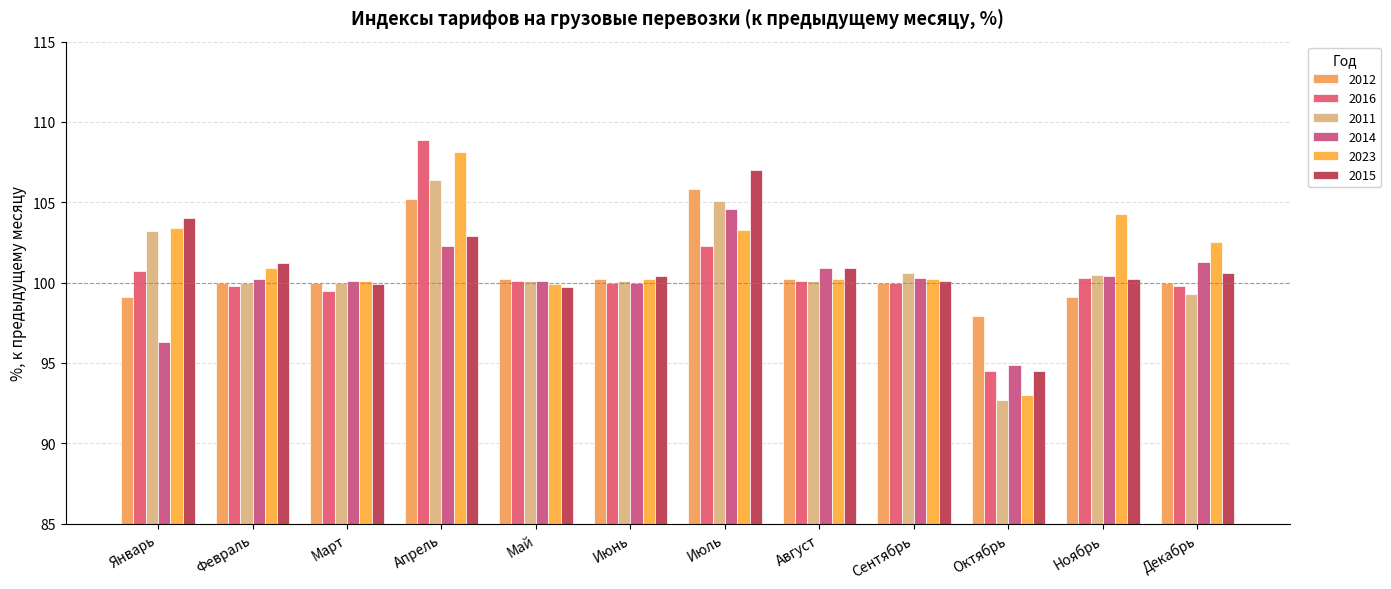

Count the number of data series in this chart.

6